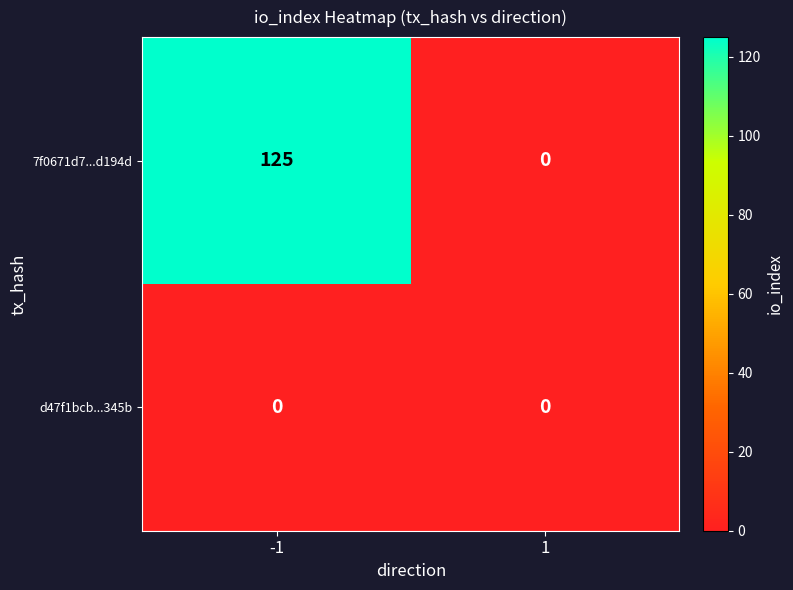

The 7f0671d7...d194d series shows 125 at -1. True or false?

True